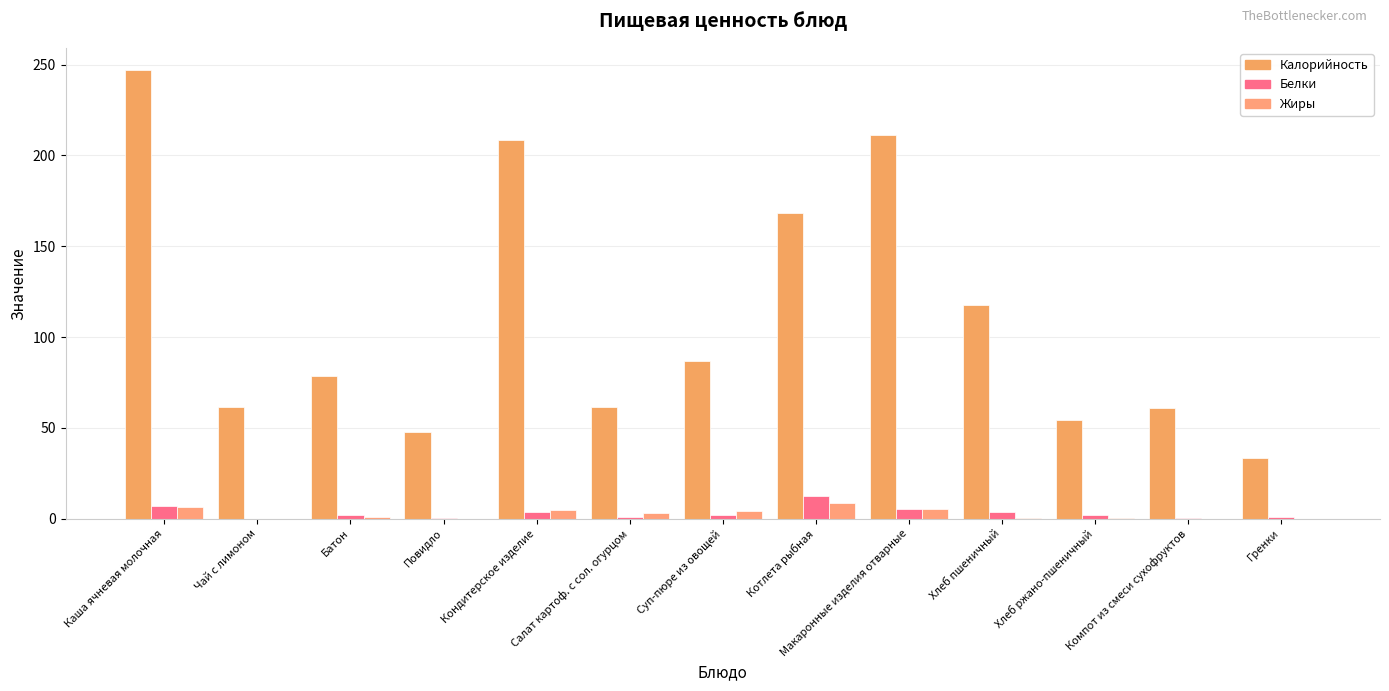

What is the sum of the Калорийность values at Батон and Макаронные изделия отварные?

289.7